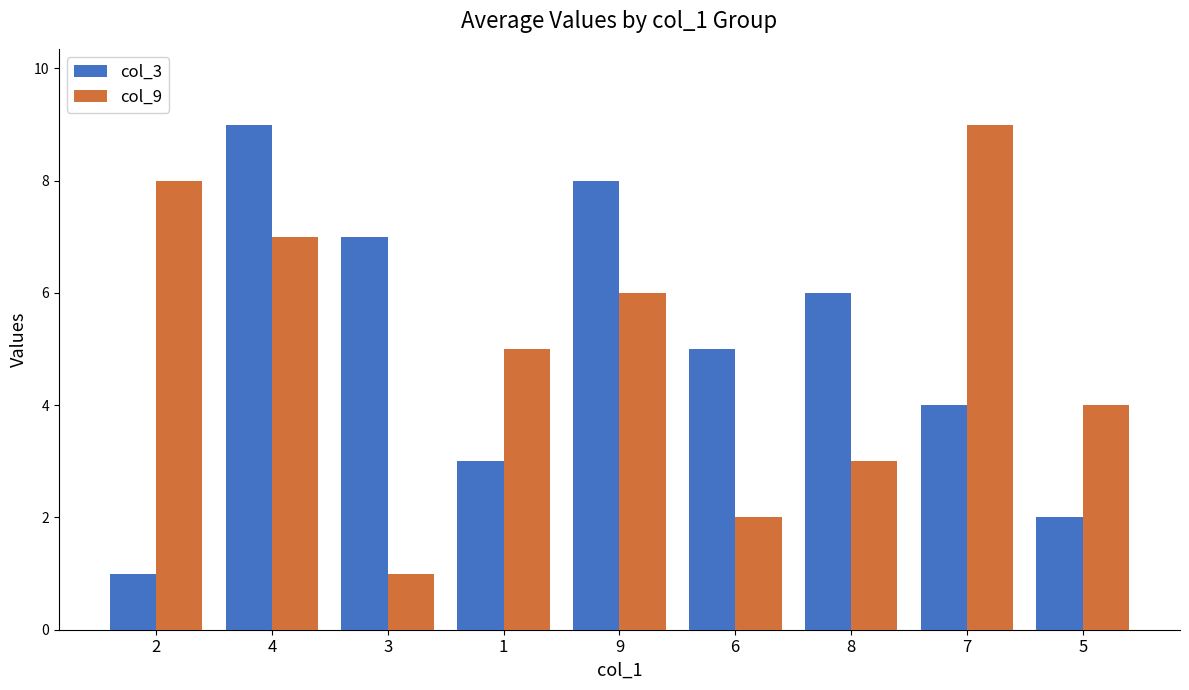

What is the greatest value displayed?

9